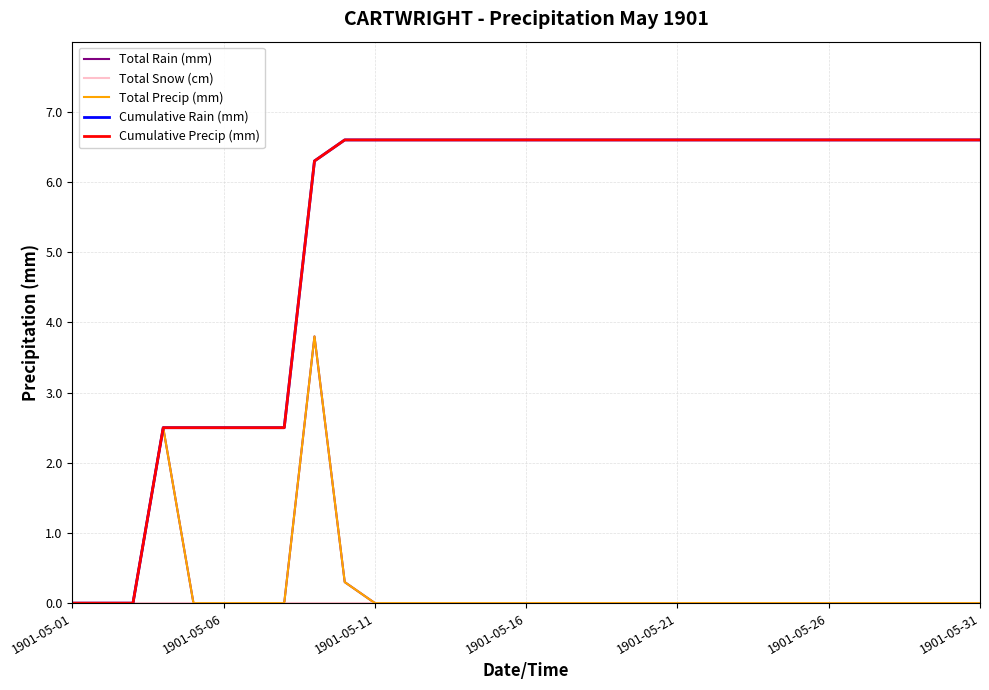

Does the chart have visible grid lines?

Yes